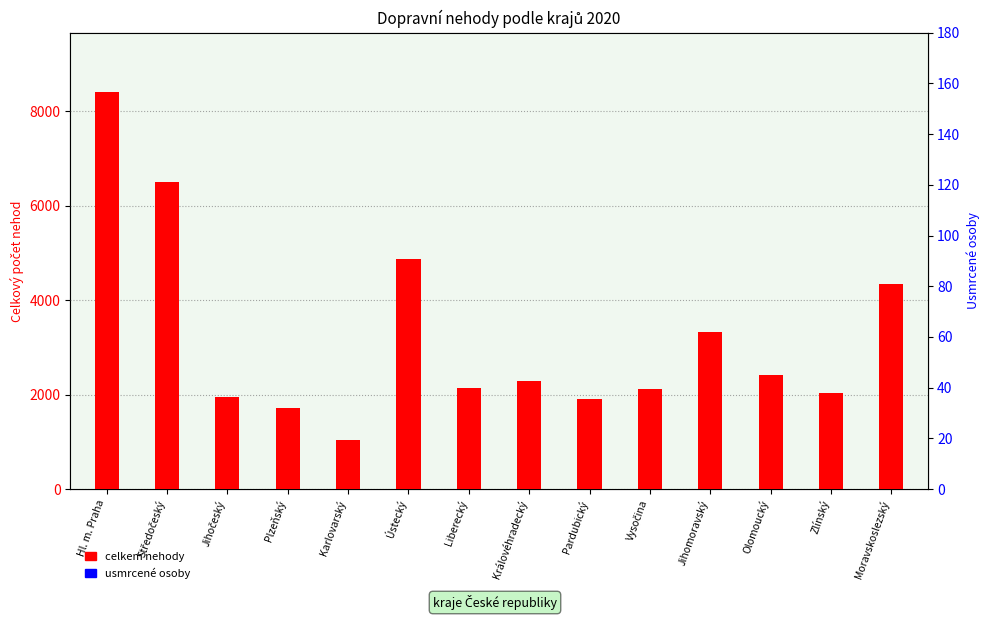

What is the difference between the maximum and second lowest values in the usmrcené osoby series?

38